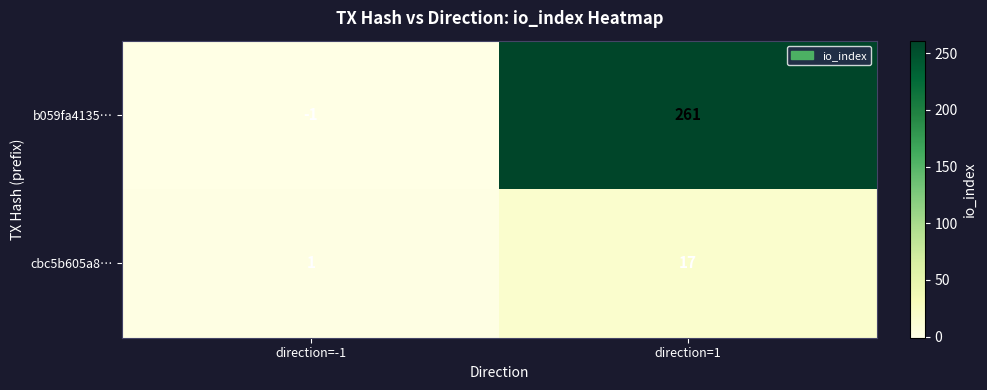

What is the difference between the maximum and minimum values in the cbc5b605a8… series?

16